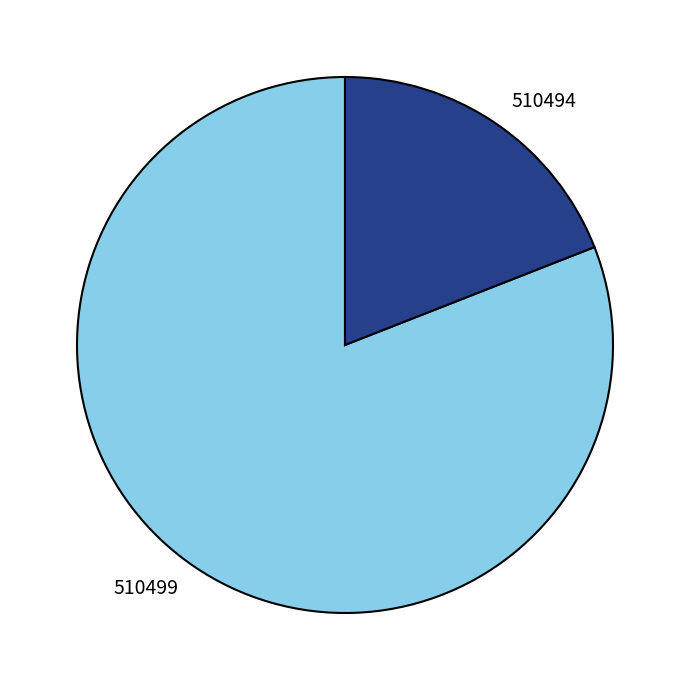

Does 510499 account for over 50% of the chart?

Yes